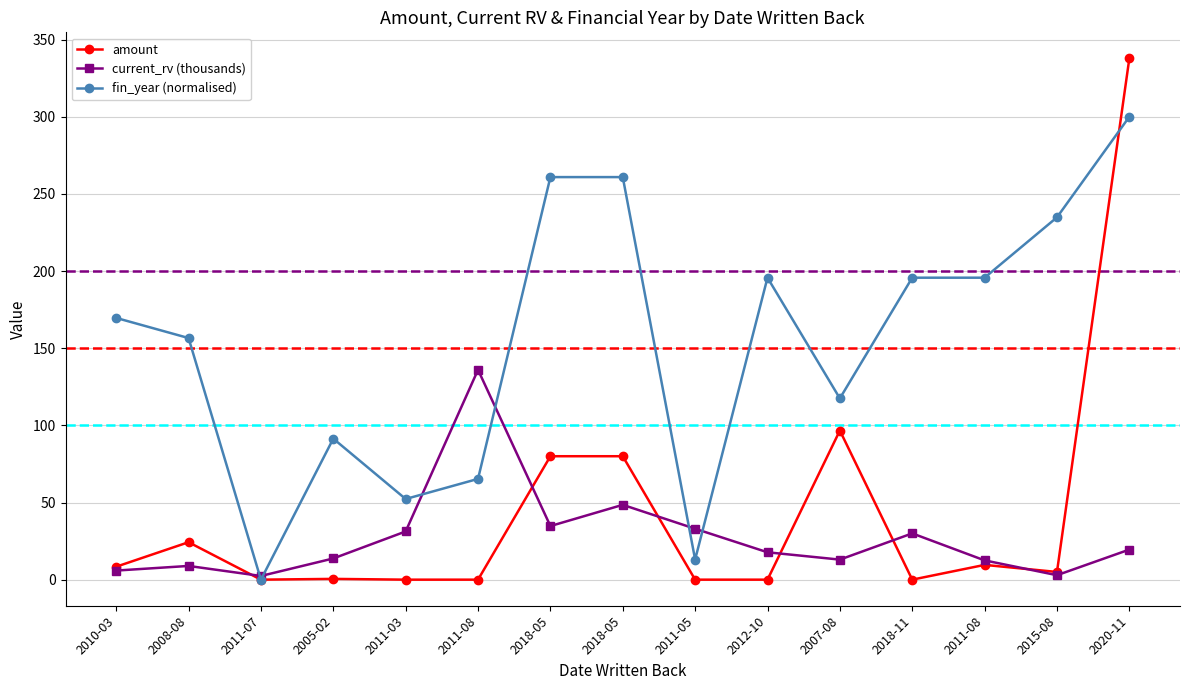

At how many categories does at least one series exceed 195?

7